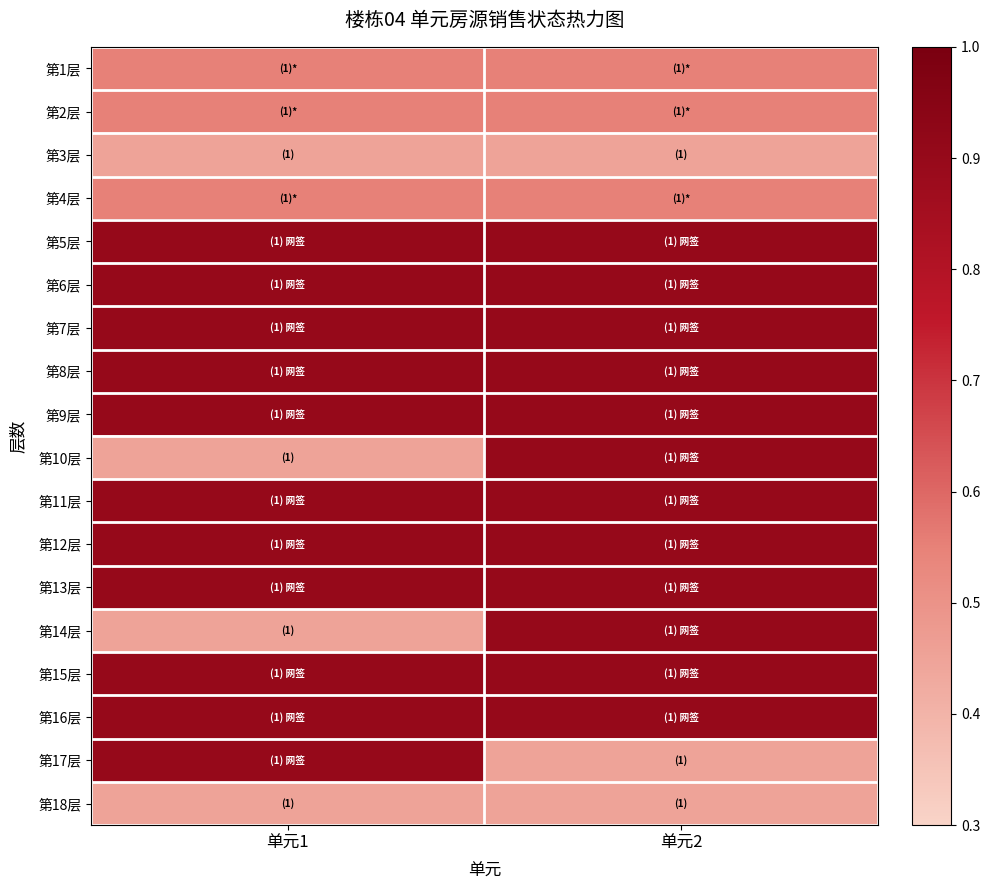

At which category is the sum across all series the highest?

单元2